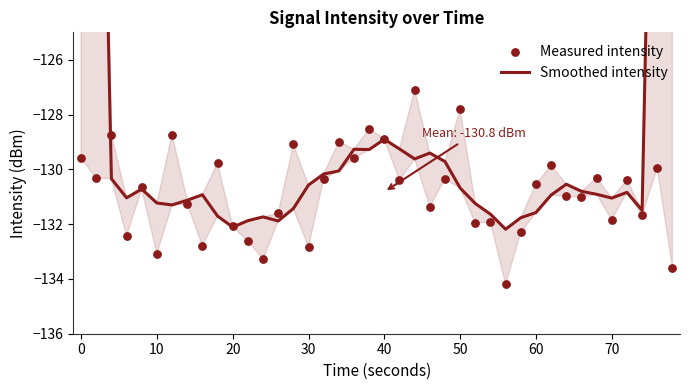

Which series contains the highest Y value?

Smoothed intensity